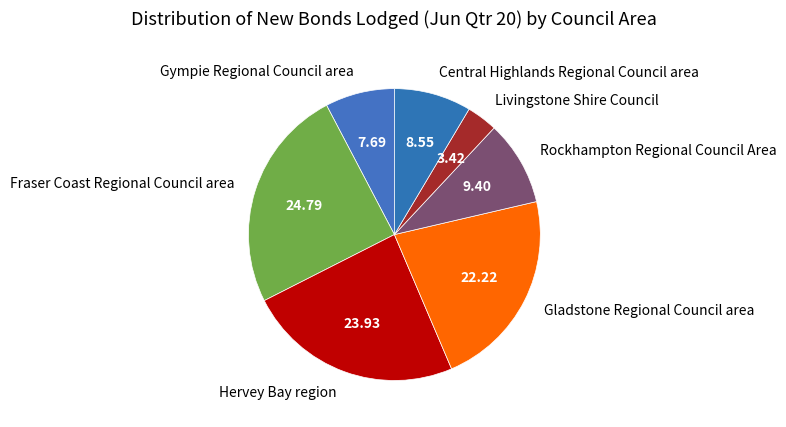

Does Fraser Coast Regional Council area represent more than half of the total?

No